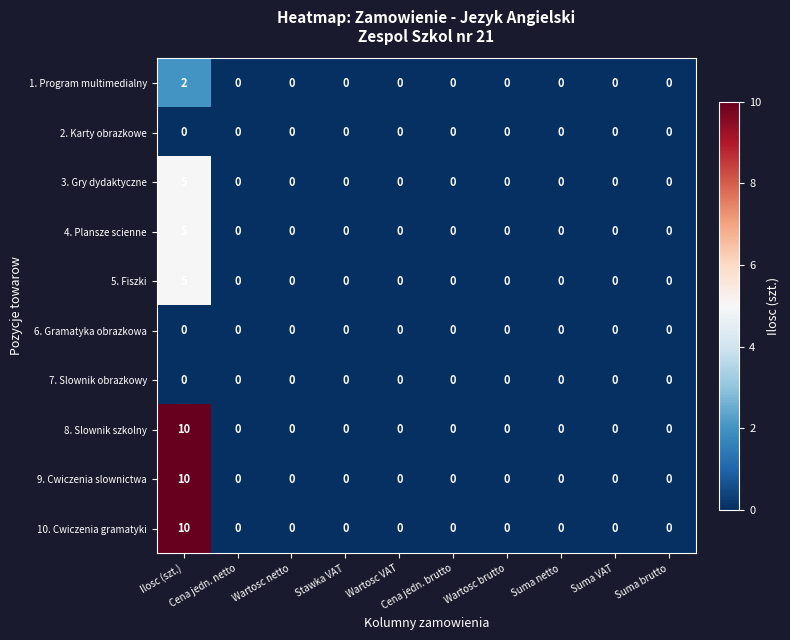

What is the maximum value shown in the chart?

10